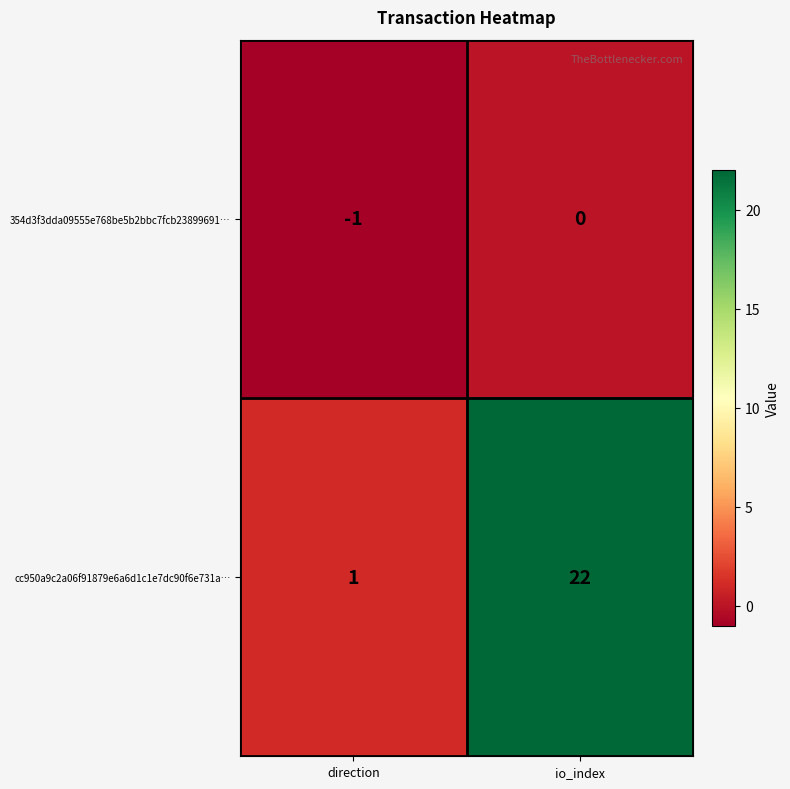

How many values in the 354d3f3dda09555e768be5b2bbc7fcb23899691… series are below 0?

1